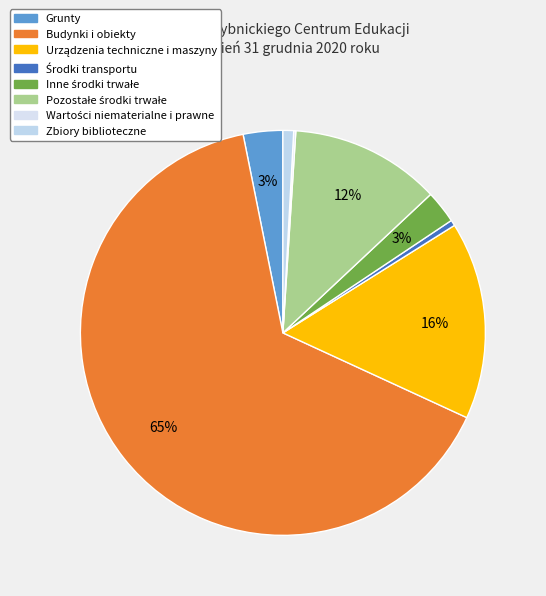

Is it true that Urządzenia techniczne i maszyny is 21% of the pie?

False